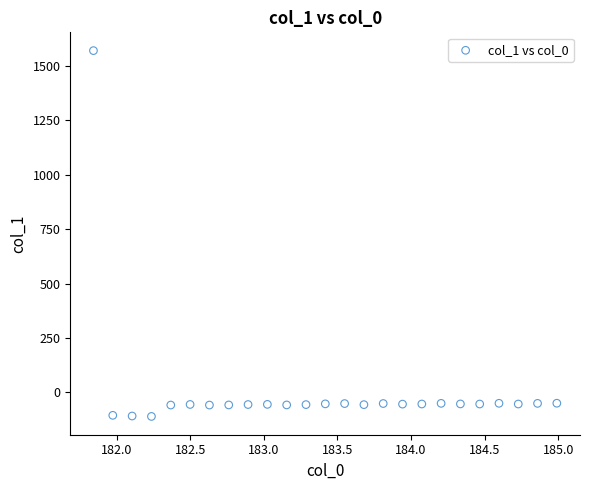

What is the range of Y values (max minus min)?

1681.7